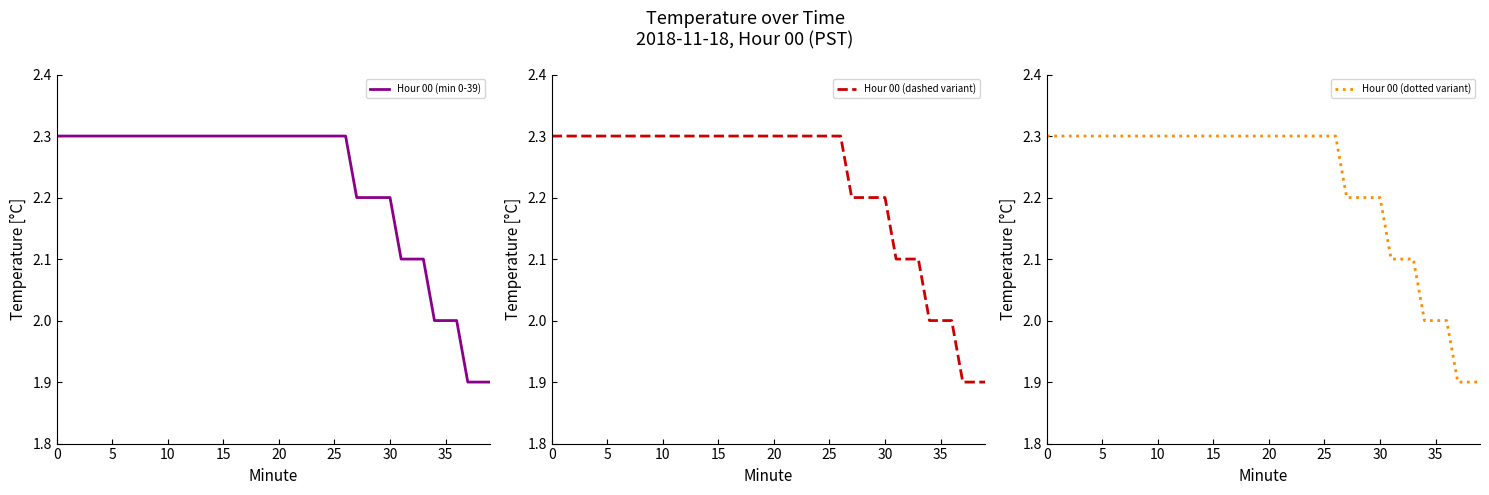

True or false: Hour 00 (dotted variant) and Hour 00 (min 0-39) cross at least once.

False